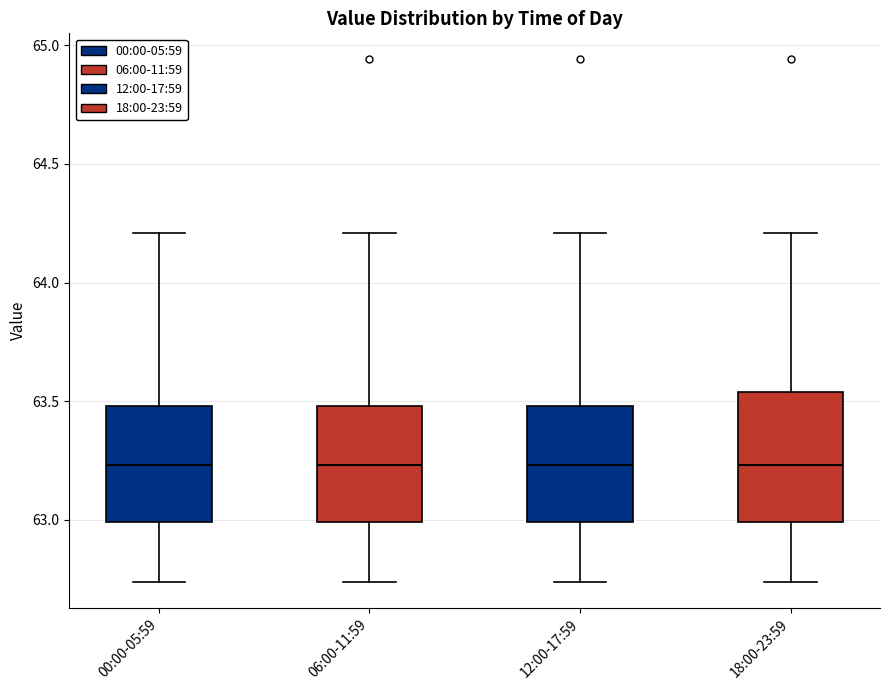

Reading left to right, read every box against the y-axis: the position of its median line, the range the box covers, and the ends of its whiskers. The values are not printed on the chart, so give them approximately, as read against the axis.

00:00-05:59: median 63.25, box 63.00 to 63.50, whiskers 62.75 to 64.20
06:00-11:59: median 63.25, box 63.00 to 63.50, whiskers 62.75 to 64.20
12:00-17:59: median 63.25, box 63.00 to 63.50, whiskers 62.75 to 64.20
18:00-23:59: median 63.25, box 63.00 to 63.55, whiskers 62.75 to 64.20